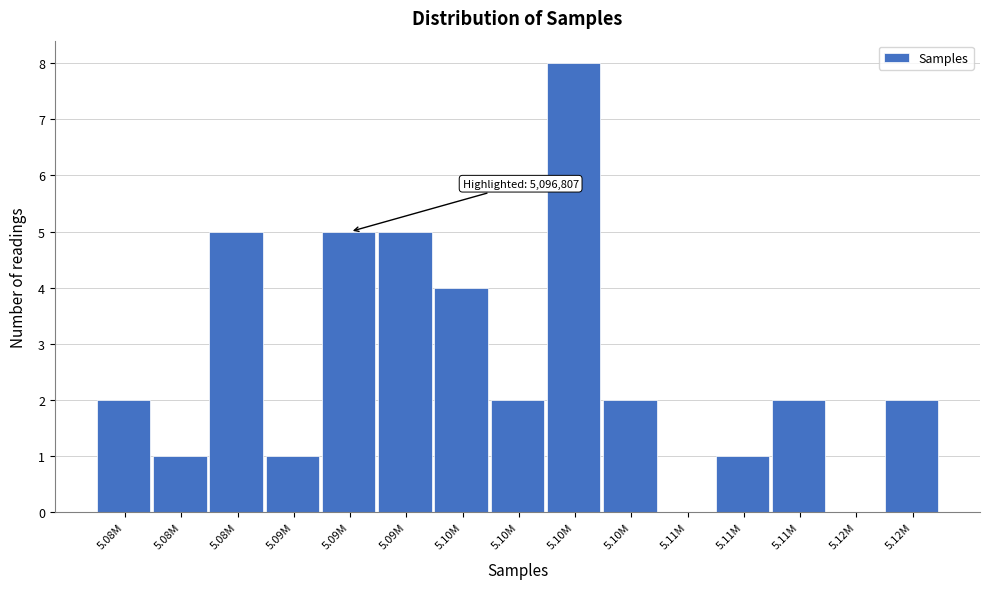

How many data points does each series have?

15